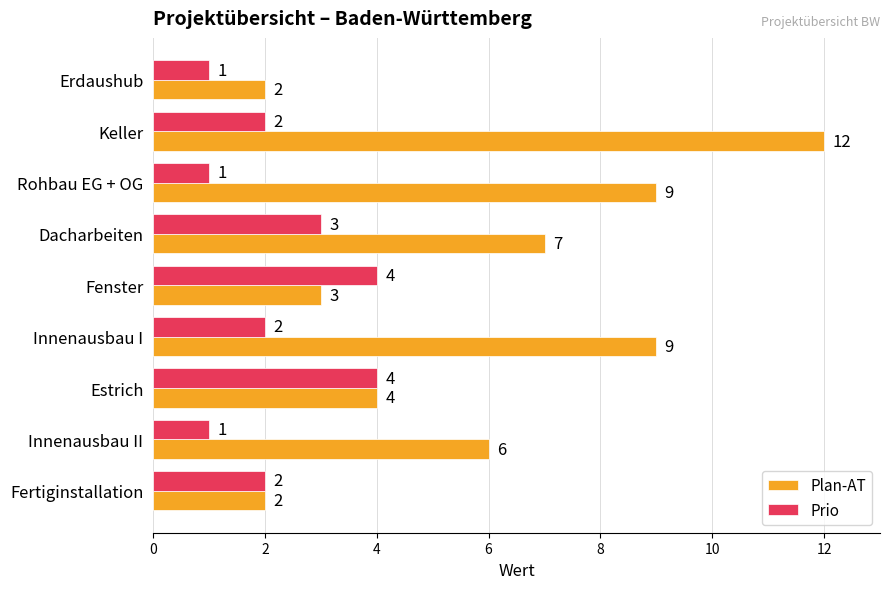

Is the value of Prio at Estrich greater than the value of Plan-AT at Innenausbau I?

No